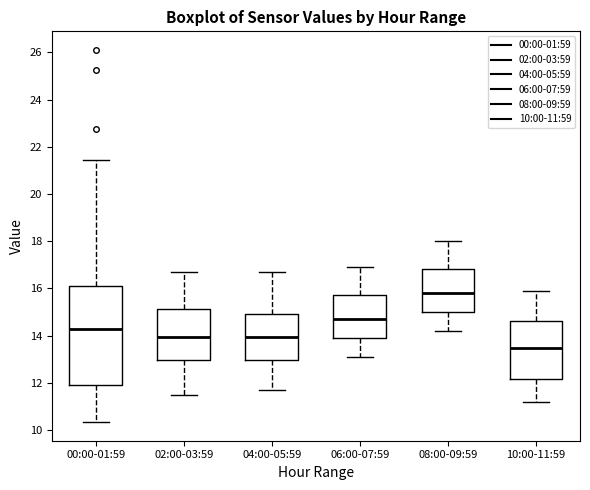

Reading left to right, transcribe this box plot: for each box, give where its median line is, the range the box spans, and where its two whiskers end, as read against the y-axis. The values are not printed on the chart, so give them approximately, as read against the axis.

00:00-01:59: median 14.2, box 12.0 to 16.0, whiskers 10.4 to 21.4
02:00-03:59: median 14.0, box 13.0 to 15.2, whiskers 11.6 to 16.8
04:00-05:59: median 14.0, box 13.0 to 15.0, whiskers 11.8 to 16.8
06:00-07:59: median 14.8, box 13.8 to 15.8, whiskers 13.2 to 17.0
08:00-09:59: median 15.8, box 15.0 to 16.8, whiskers 14.2 to 18.0
10:00-11:59: median 13.4, box 12.2 to 14.6, whiskers 11.2 to 16.0